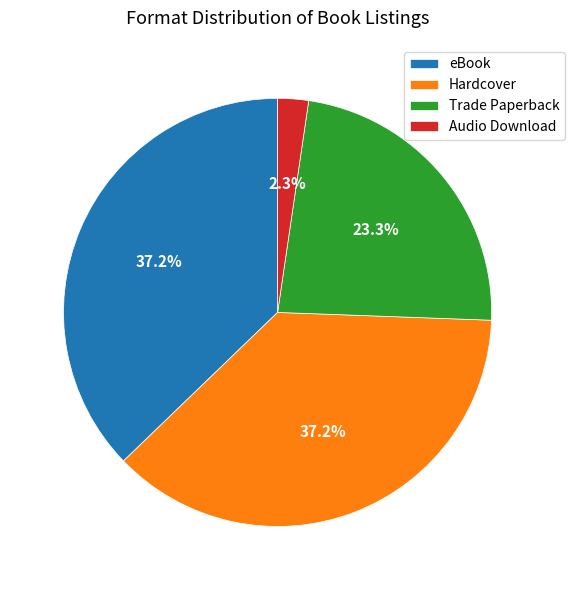

Count the number of slices in the pie.

4